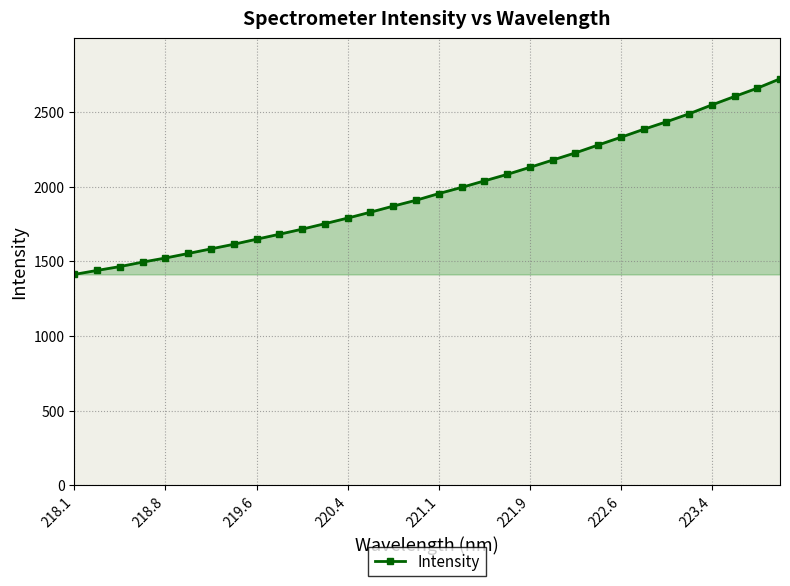

How many lines are shown in the chart?

1